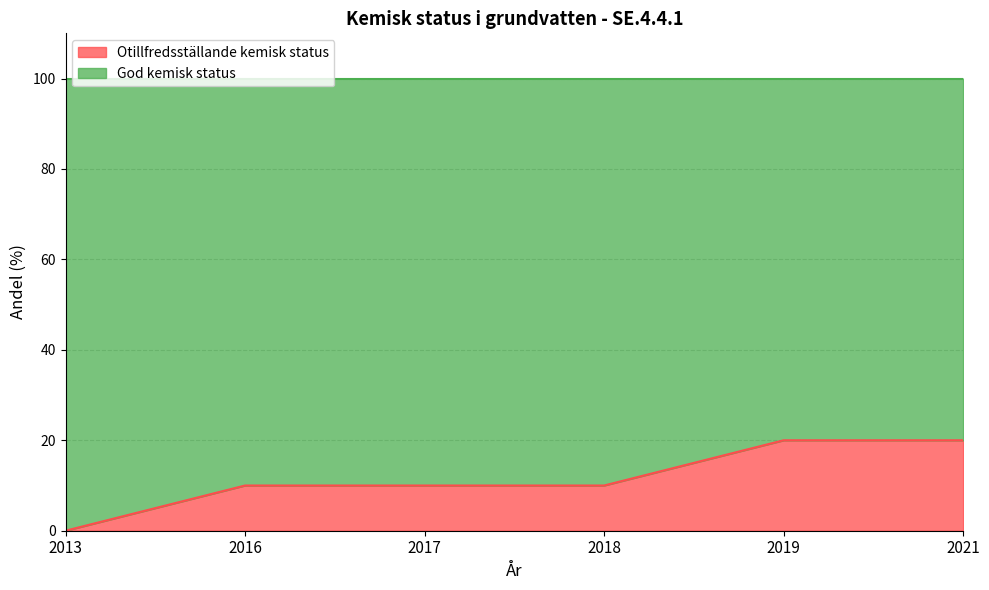

Does the chart have visible grid lines?

Yes